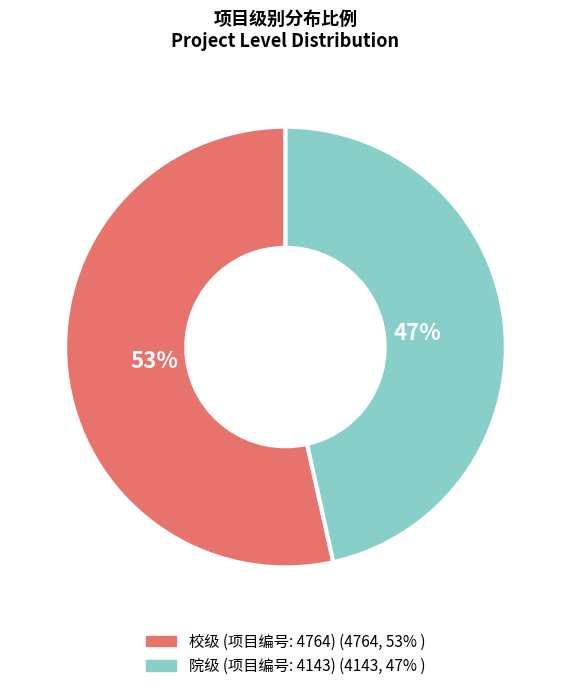

Which slice is the smallest?

院级 (项目编号: 4143)